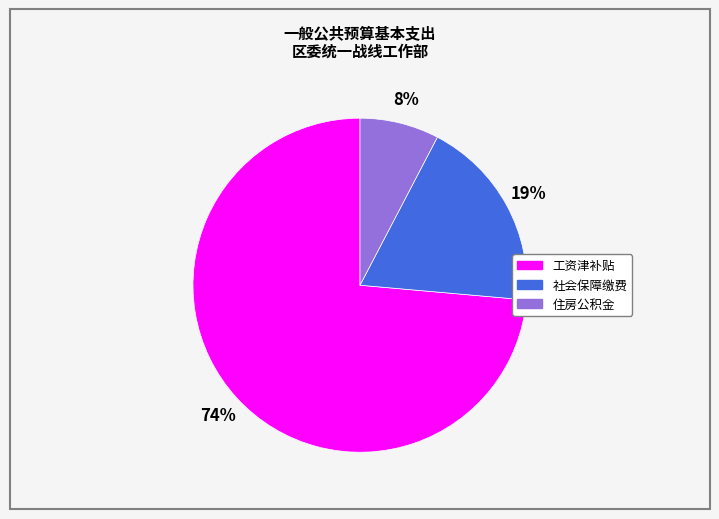

What is the ratio of the value at 工资津补贴 to the value at 社会保障缴费?

3.9